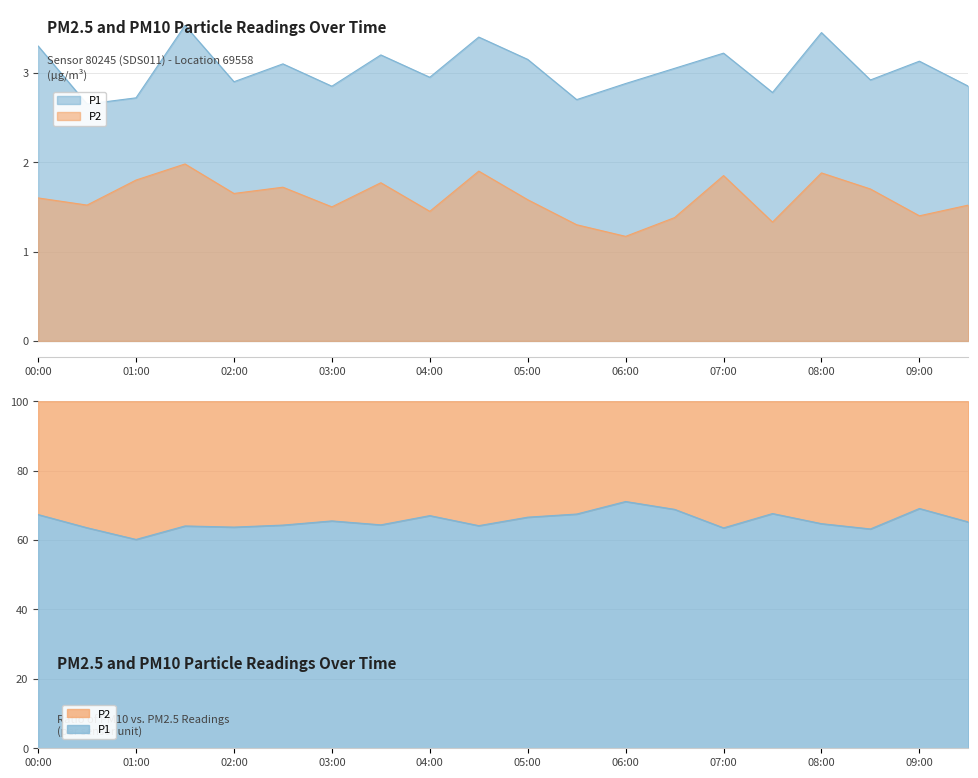

What is the spread (max minus min) of values at 00:00?

1.7